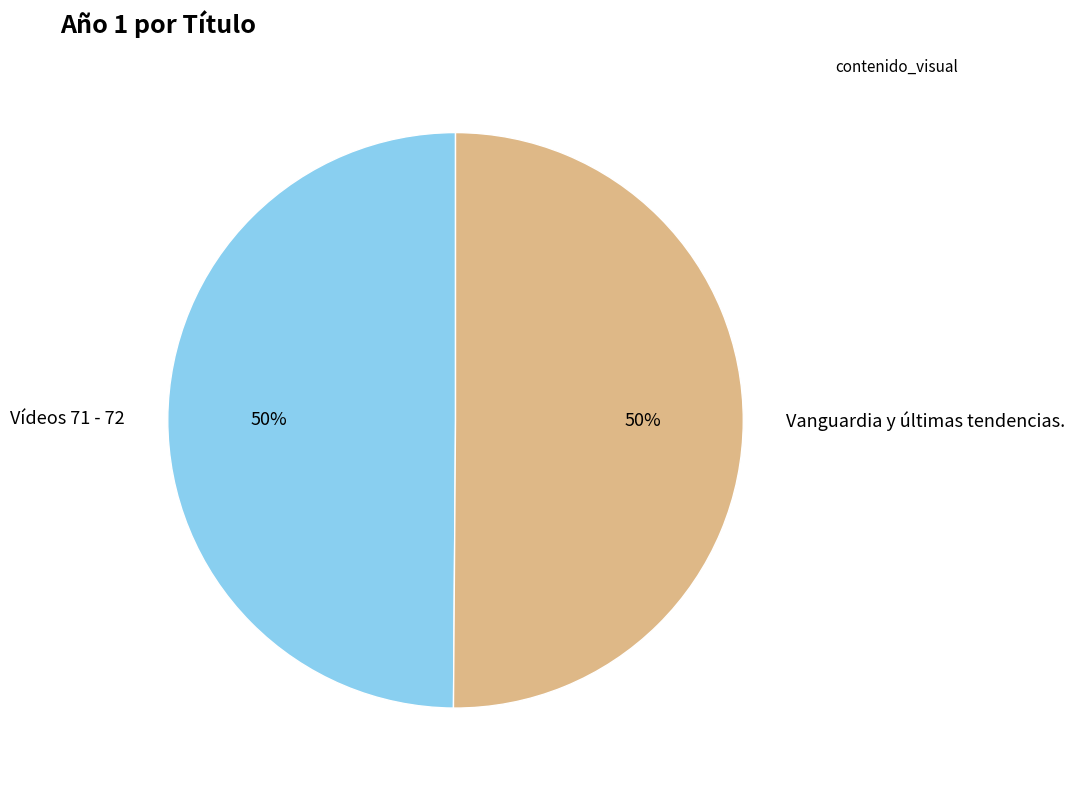

The Vídeos 71 - 72 slice represents 50% of the pie. True or false?

True